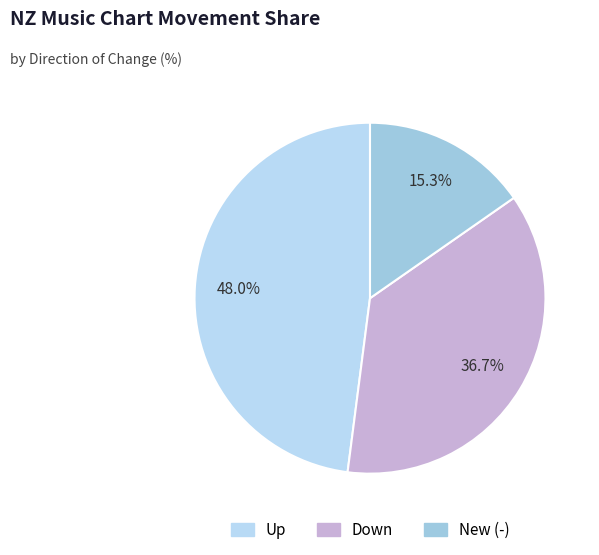

To the nearest percent, what is the average slice percentage?

33%